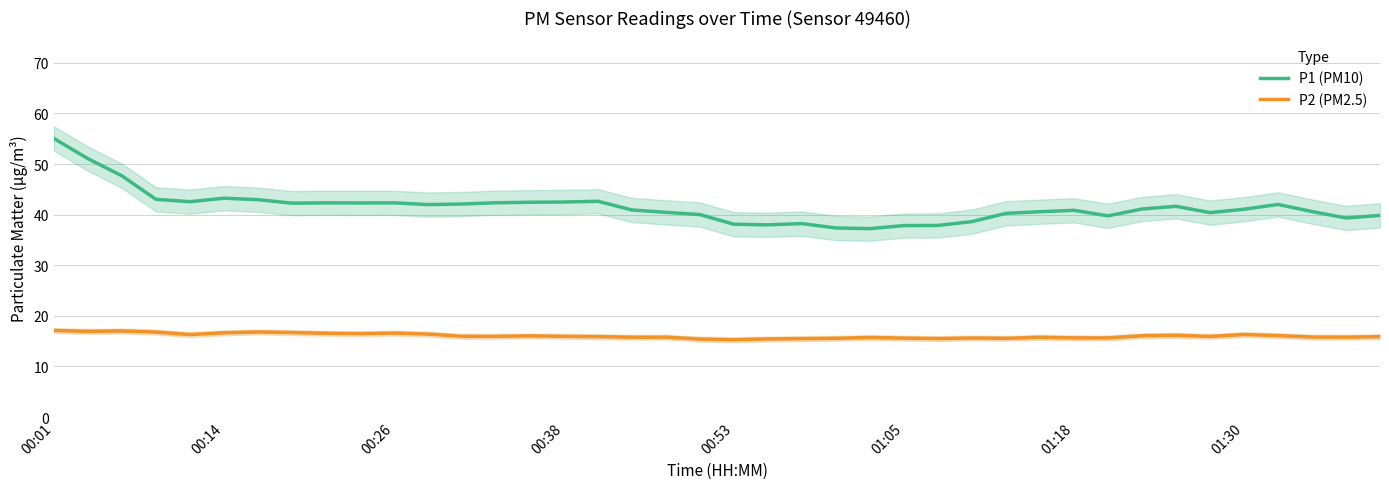

True or false: P2 (PM2.5) and P1 (PM10) intersect in this chart.

False